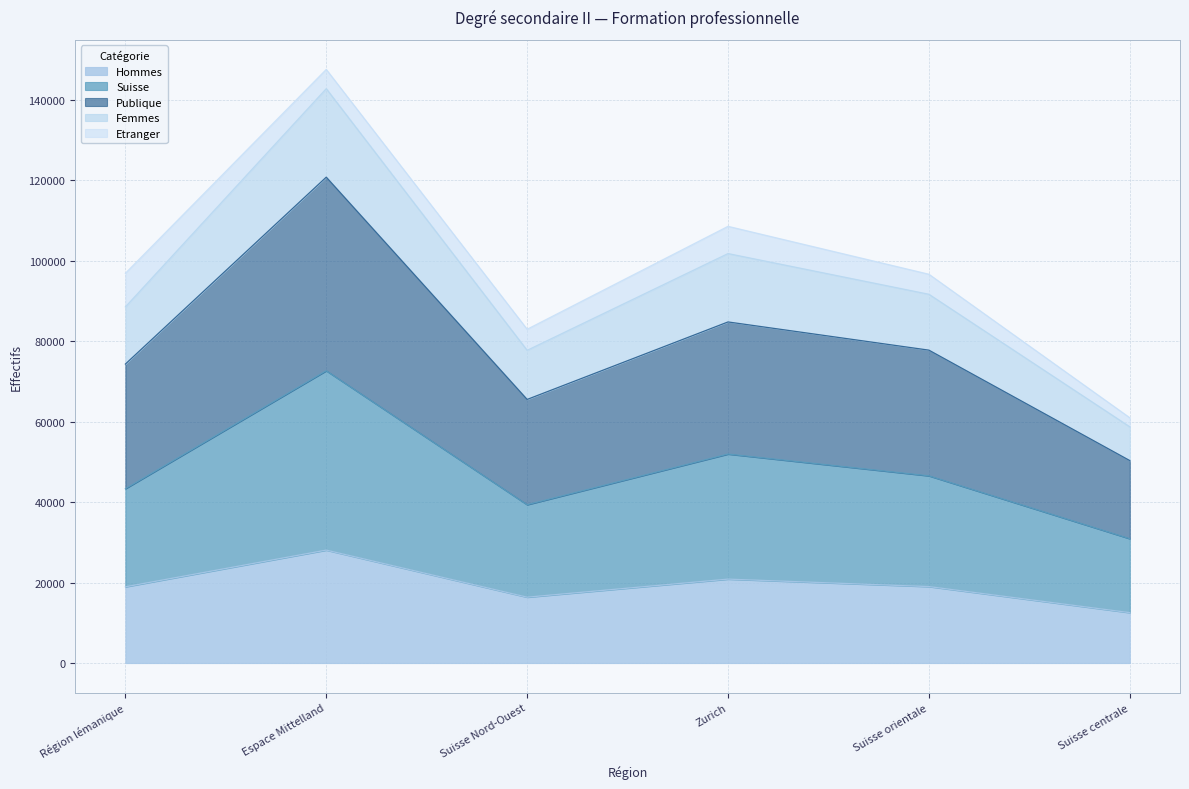

What is the smallest value displayed?

12524